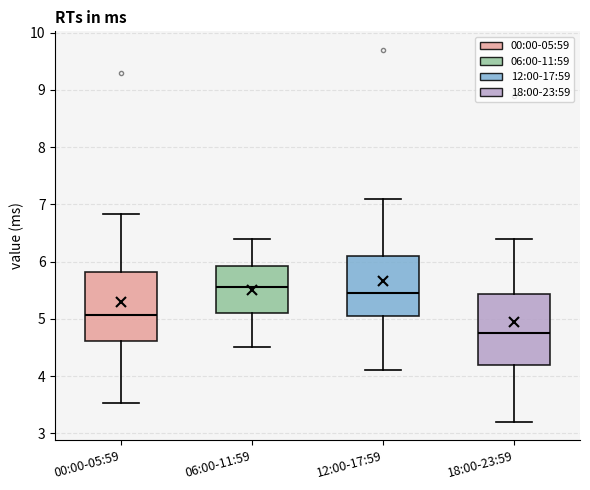

Reading left to right, transcribe this box plot: for each box, give where its median line is, the range the box spans, and where its two whiskers end, as read against the y-axis. The values are not printed on the chart, so give them approximately, as read against the axis.

00:00-05:59: median 5.1, box 4.6 to 5.8, whiskers 3.5 to 6.8
06:00-11:59: median 5.6, box 5.1 to 5.9, whiskers 4.5 to 6.4
12:00-17:59: median 5.5, box 5.1 to 6.1, whiskers 4.1 to 7.1
18:00-23:59: median 4.8, box 4.2 to 5.4, whiskers 3.2 to 6.4